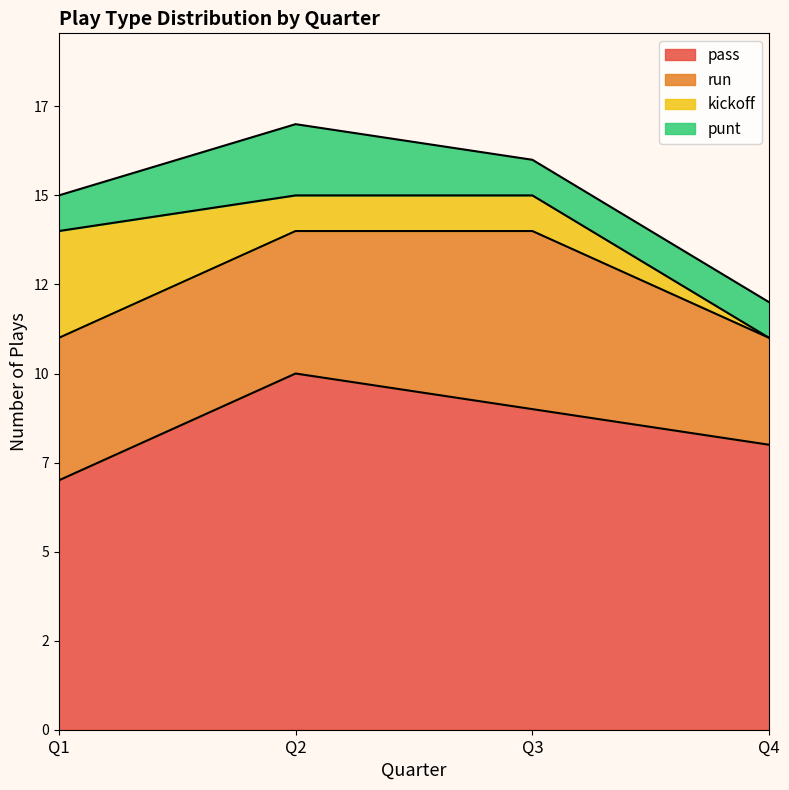

At which label does kickoff first exceed 1?

Q1